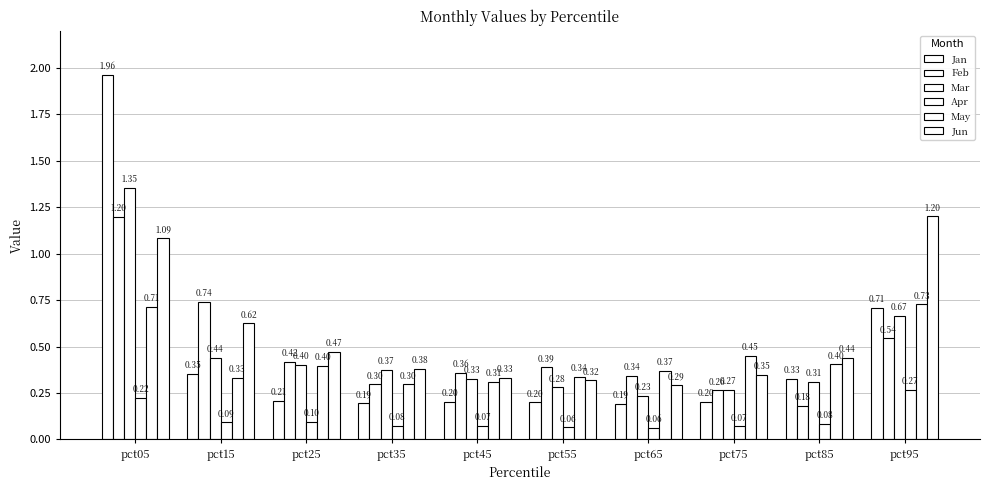

Between pct35 and pct75, which series saw the biggest shift?

May